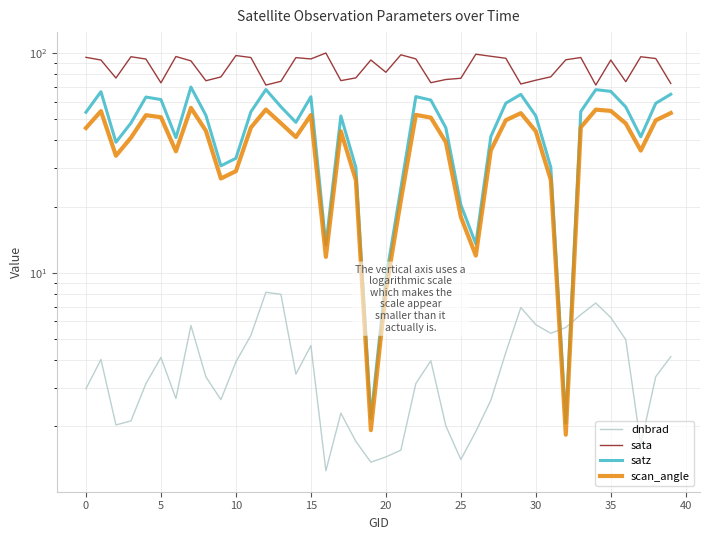

What is the spread (max minus min) of values at 39?

68.5